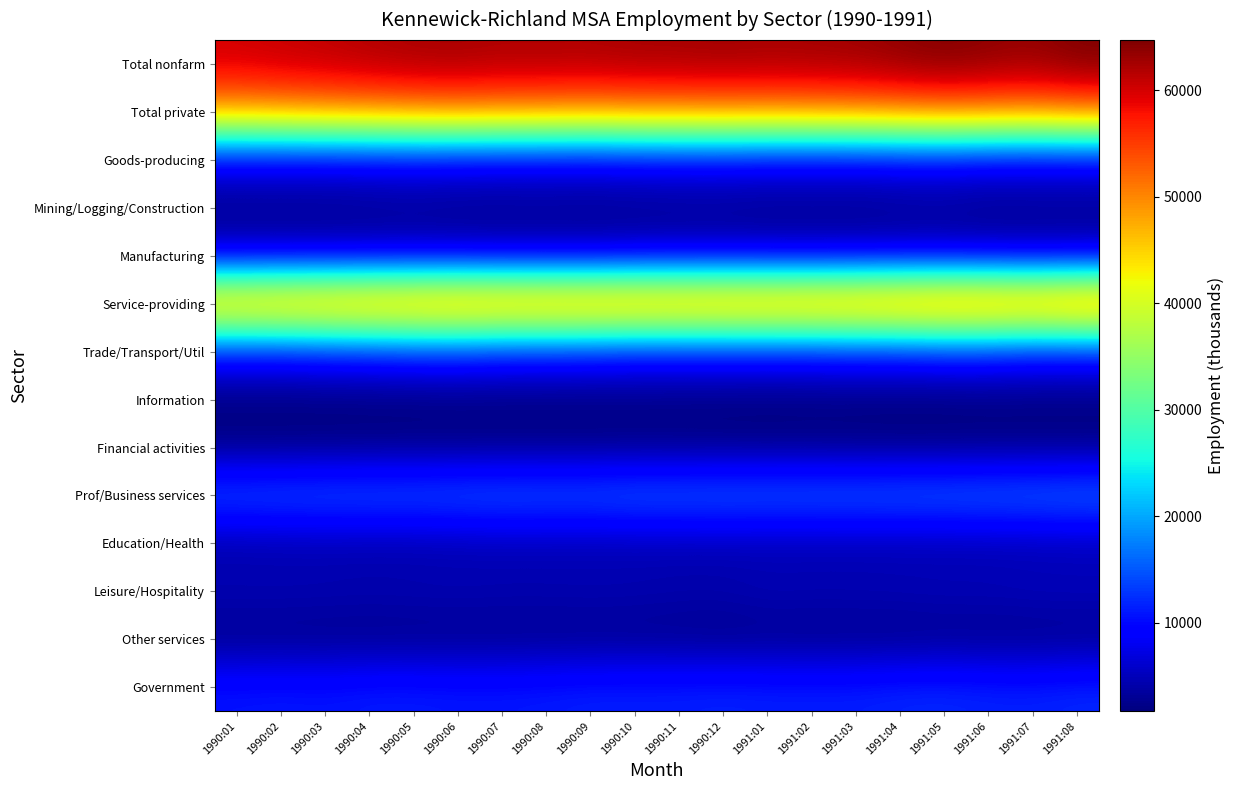

At which category does the chart reach its peak across all series?

1991:08